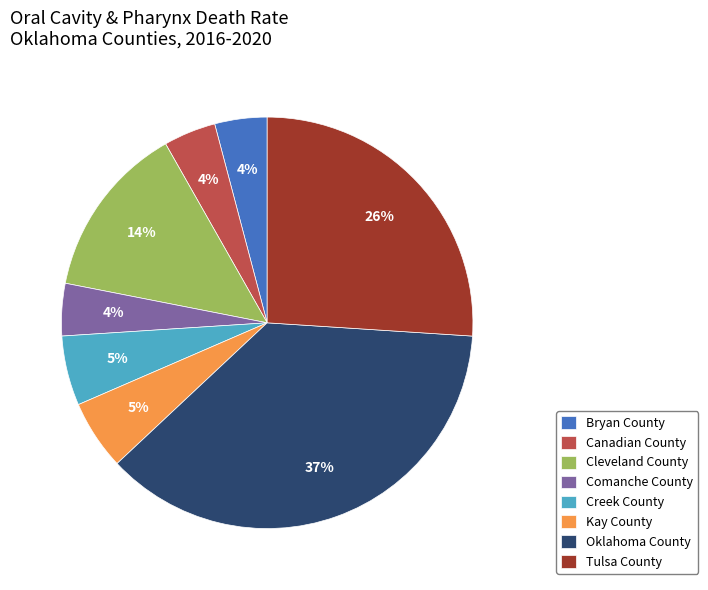

How many slices are in this pie chart?

8